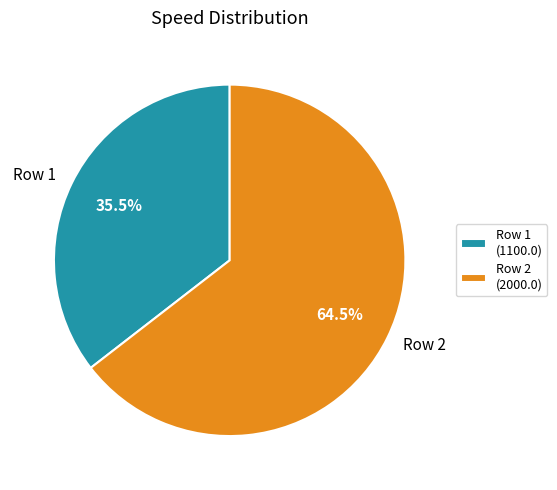

Combined, do Row 1 and Row 2 account for over 50%?

Yes